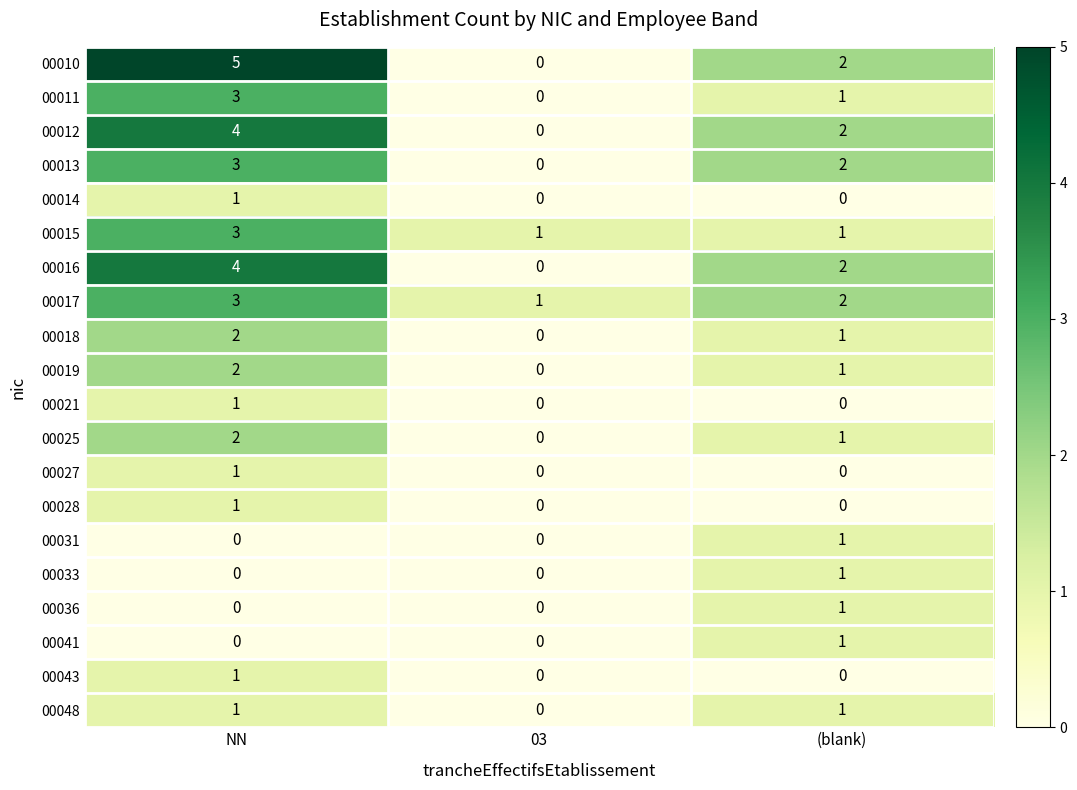

Is it true that 00012 equals 1 at (blank)?

False